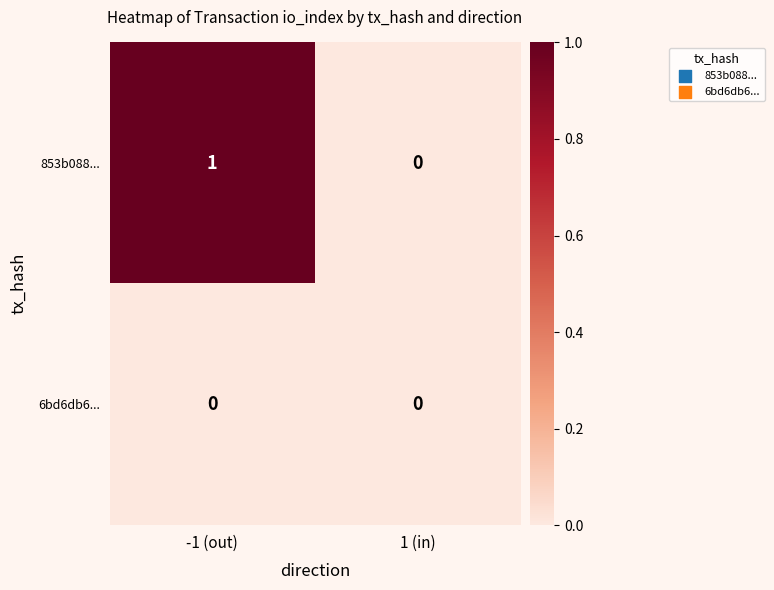

At which label is 853b088... closest to 0?

1 (in)